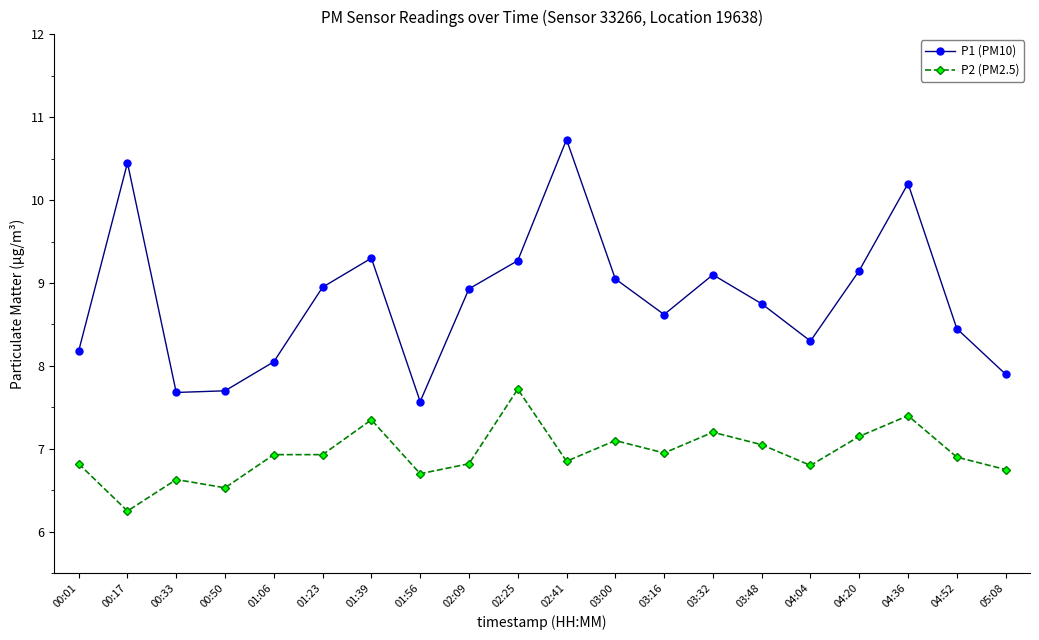

True or false: P2 (PM2.5) has more than 2 interior local peaks.

True